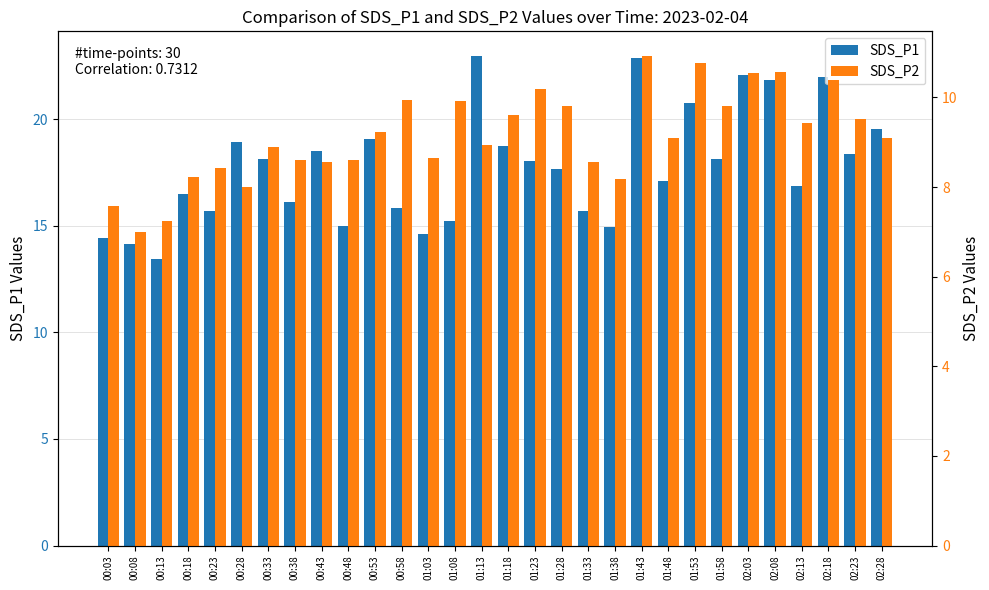

The SDS_P1 series shows 18.5 at 00:43. True or false?

True